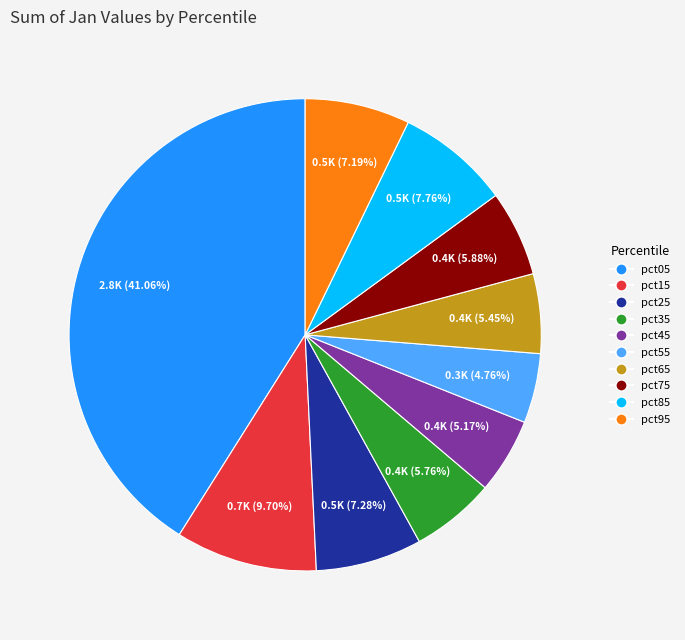

How many slices are in this pie chart?

10